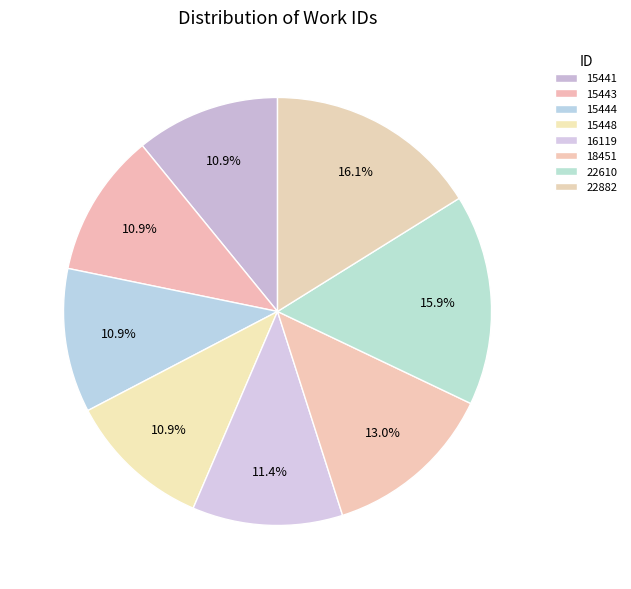

The 15444 slice represents 11% of the pie. True or false?

True